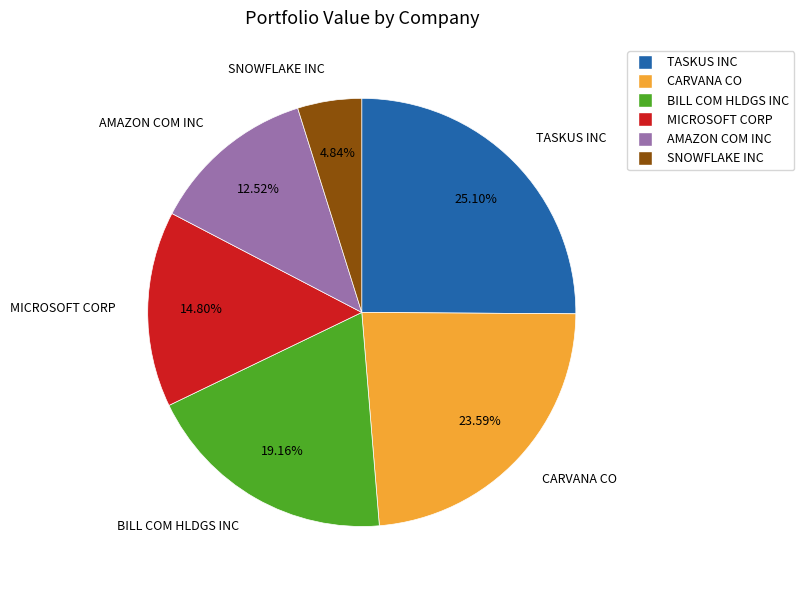

Is there any slice that represents more than half of the pie?

No